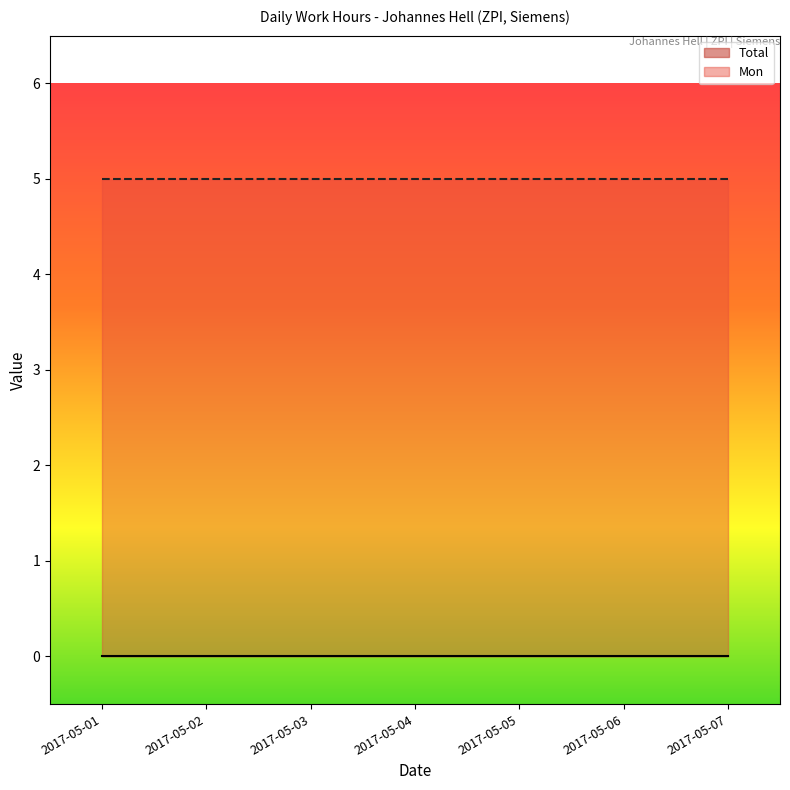

Which series has the largest total across all categories?

Mon